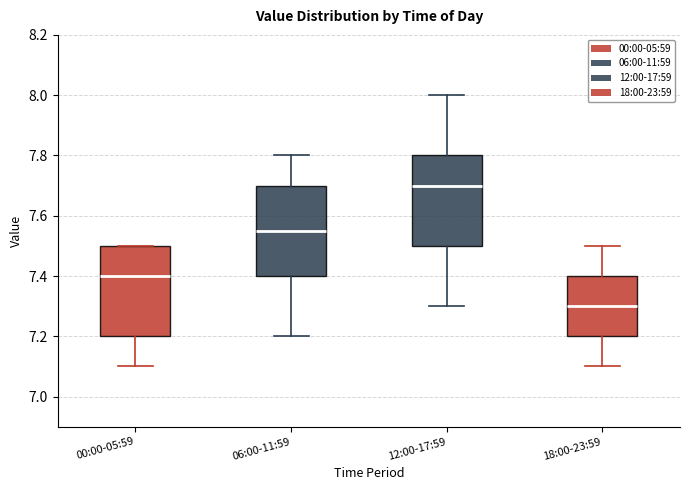

Where is the upper edge of the box for 00:00-05:59 on the y-axis? The values are not printed on the chart, so give them approximately, as read against the axis.

7.50